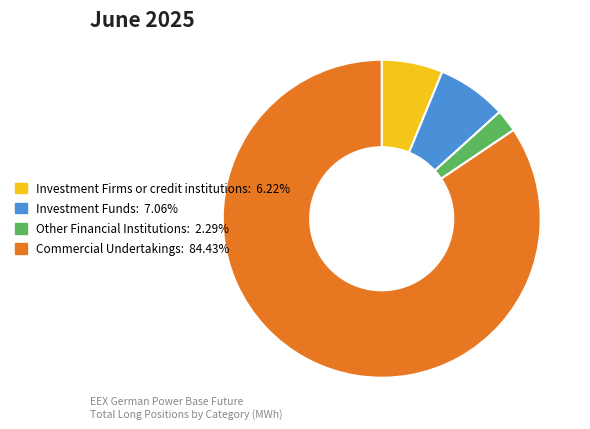

Do Investment Firms or credit institutions and Investment Funds together represent more than half of the pie?

No